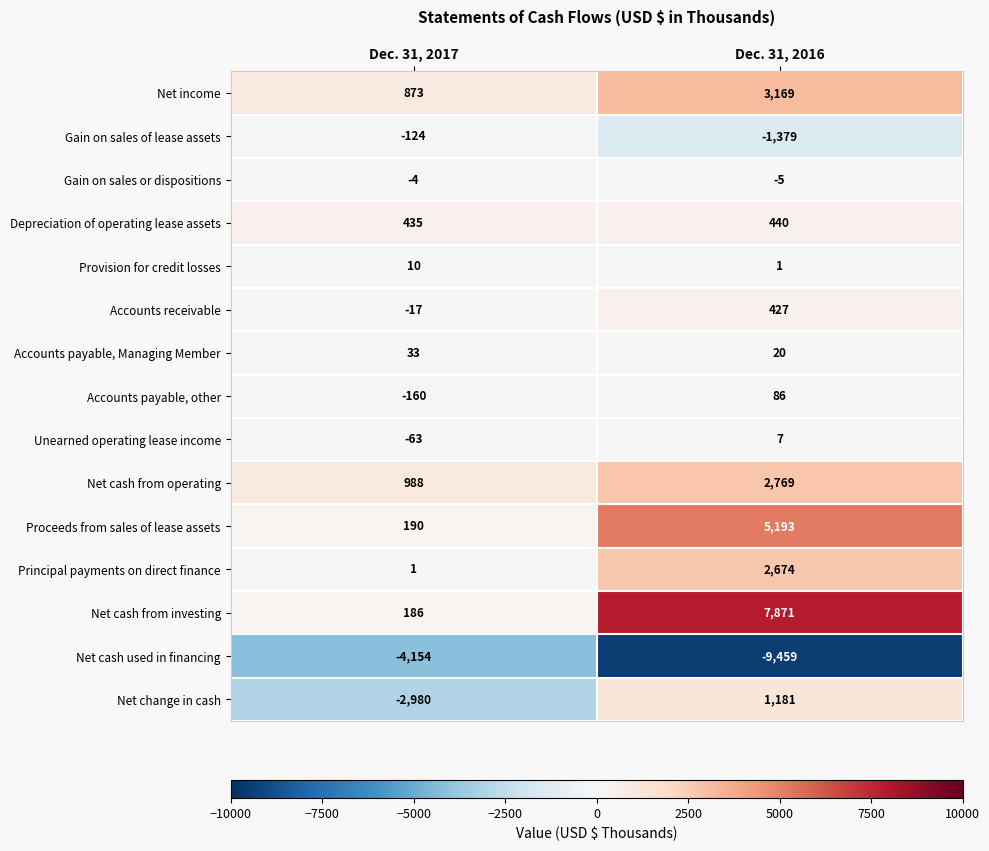

What is the sum of all Depreciation of operating lease assets values?

875